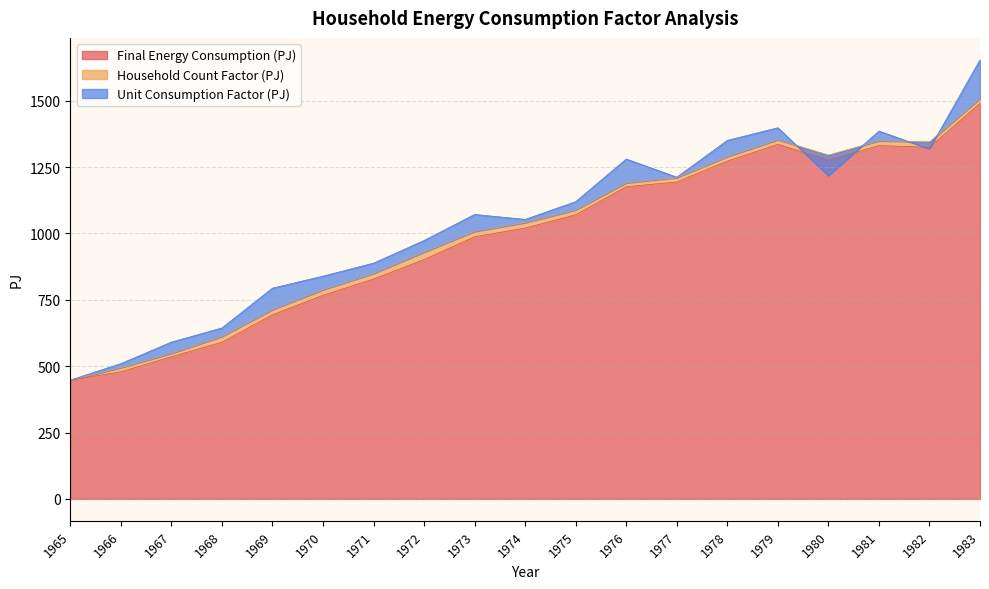

What is the greatest value displayed?

1490.6